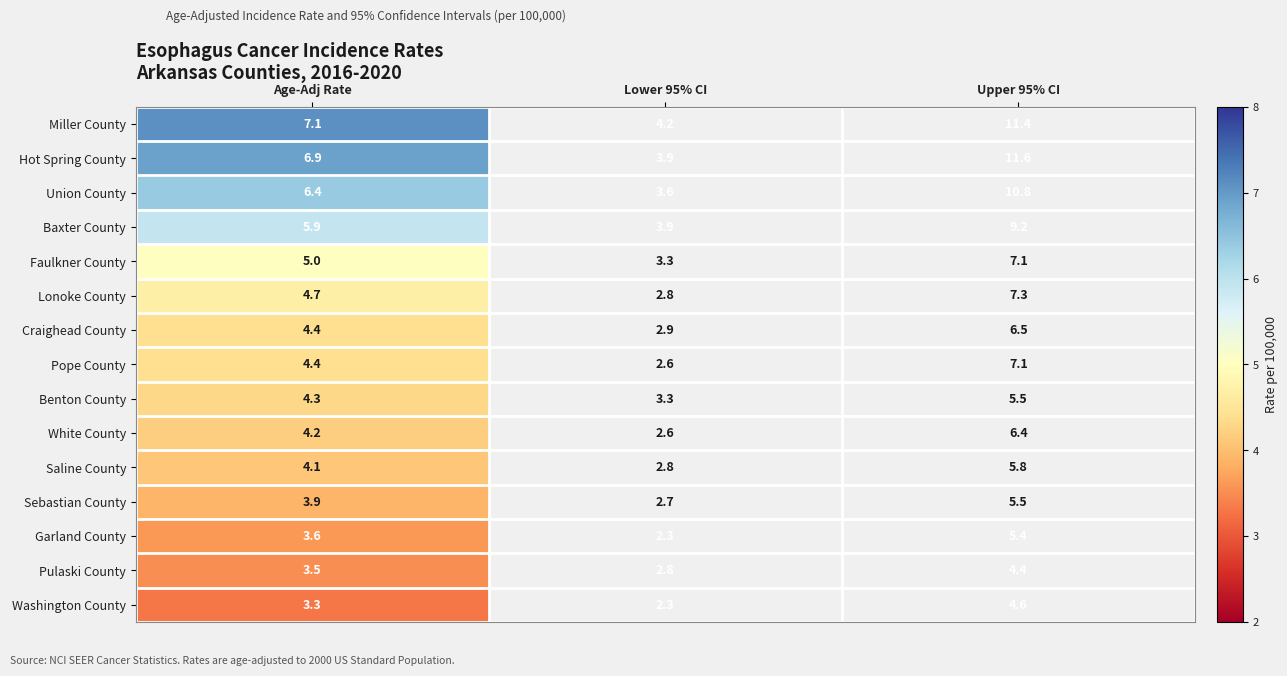

Reading left to right, what are all the values shown in this chart?

Miller County: 7.1	4.2	11.4
Hot Spring County: 6.9	3.9	11.6
Union County: 6.4	3.6	10.8
Baxter County: 5.9	3.9	9.2
Faulkner County: 5.0	3.3	7.1
Lonoke County: 4.7	2.8	7.3
Craighead County: 4.4	2.9	6.5
Pope County: 4.4	2.6	7.1
Benton County: 4.3	3.3	5.5
White County: 4.2	2.6	6.4
Saline County: 4.1	2.8	5.8
Sebastian County: 3.9	2.7	5.5
Garland County: 3.6	2.3	5.4
Pulaski County: 3.5	2.8	4.4
Washington County: 3.3	2.3	4.6